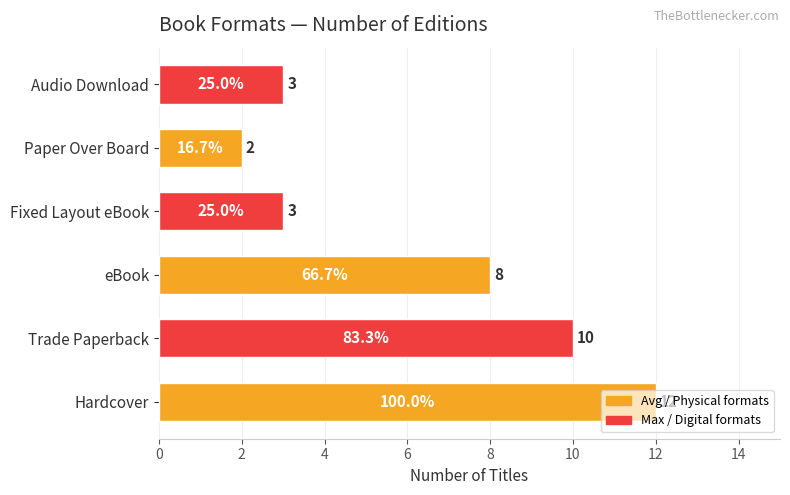

What is the greatest value displayed?

12